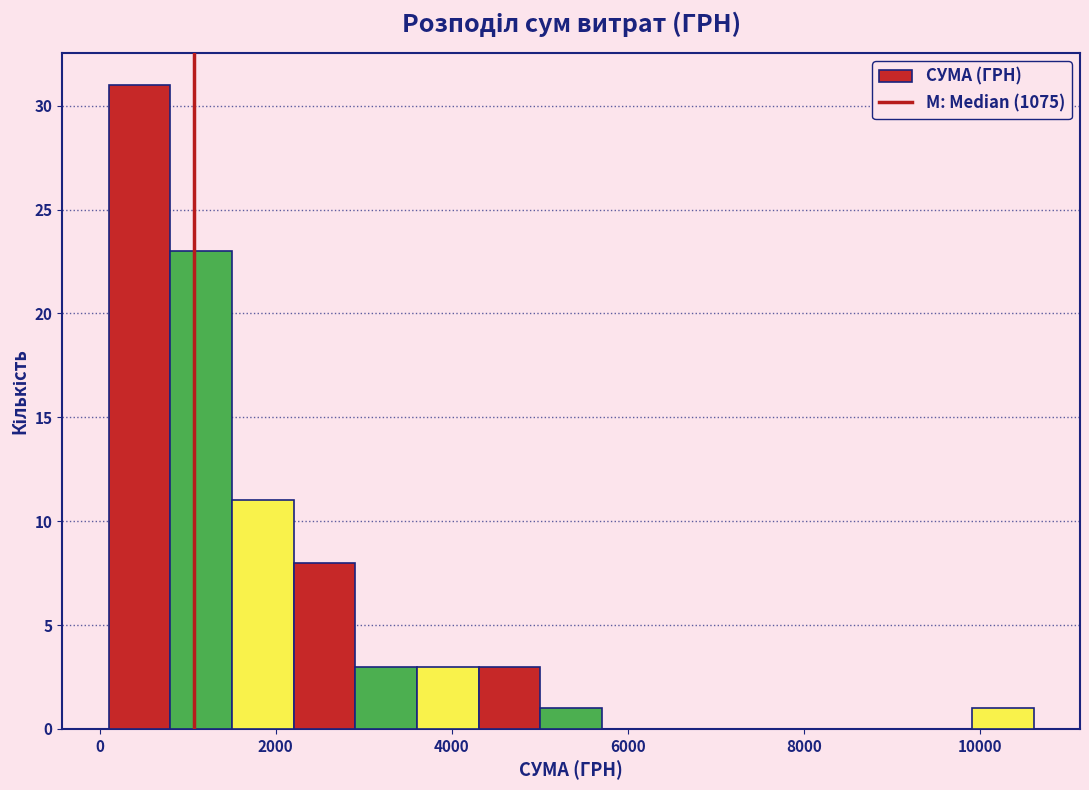

Read against the x-axis, roughly where is the centre of the tallest bar?

400